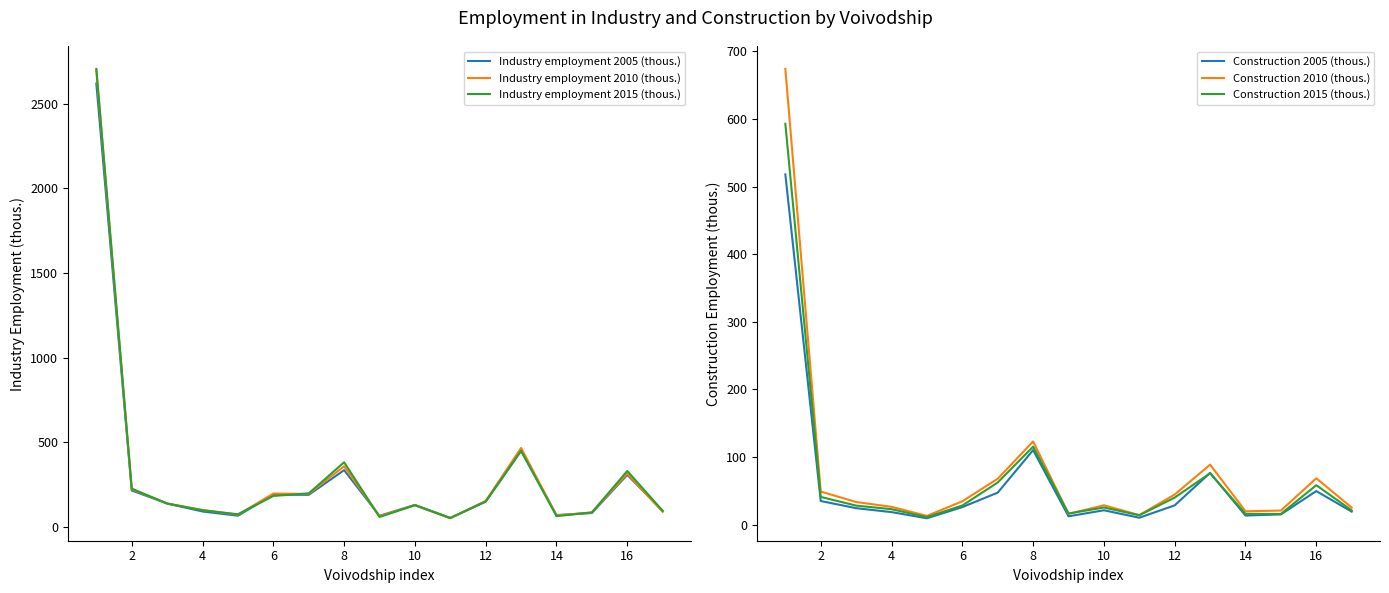

Count the number of categories in the chart.

17